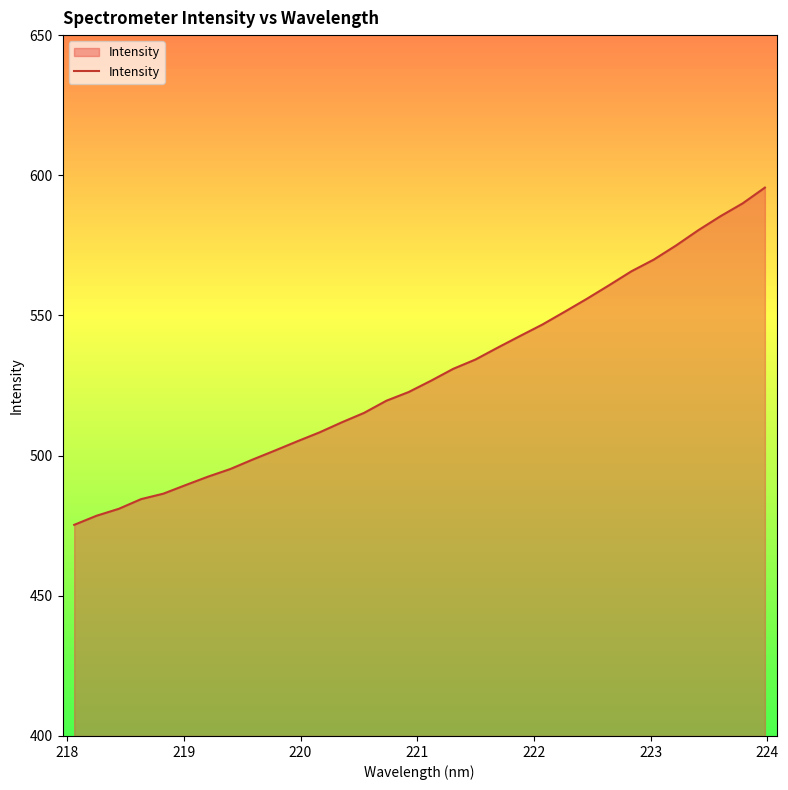

What is the difference between the maximum and minimum values?

120.3